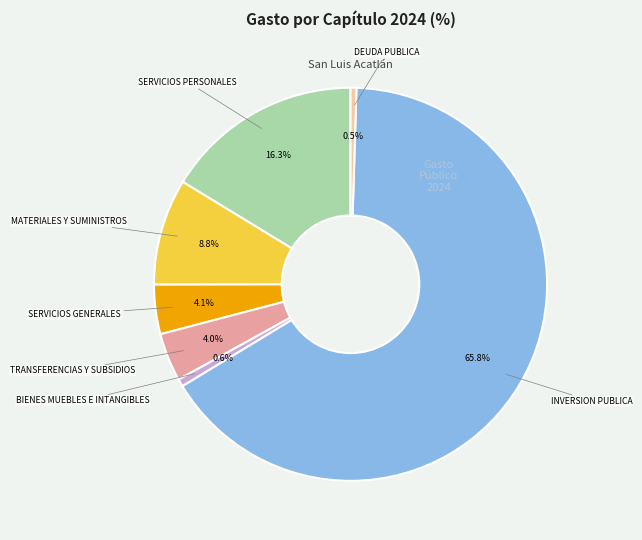

Count the number of slices in the pie.

7